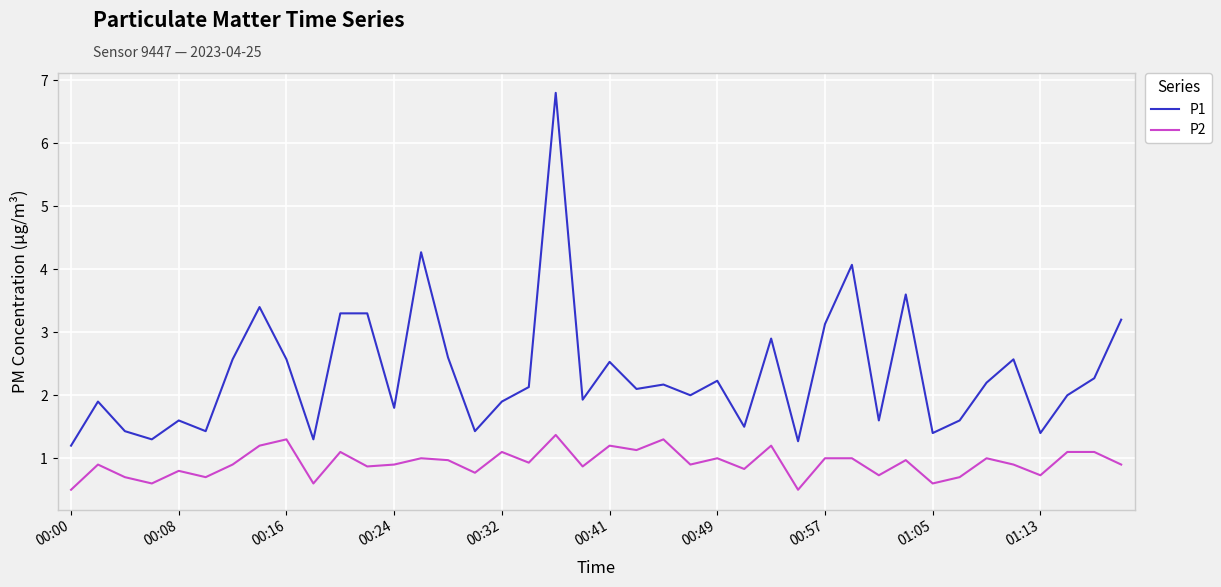

Which series has the largest total across all categories?

P1